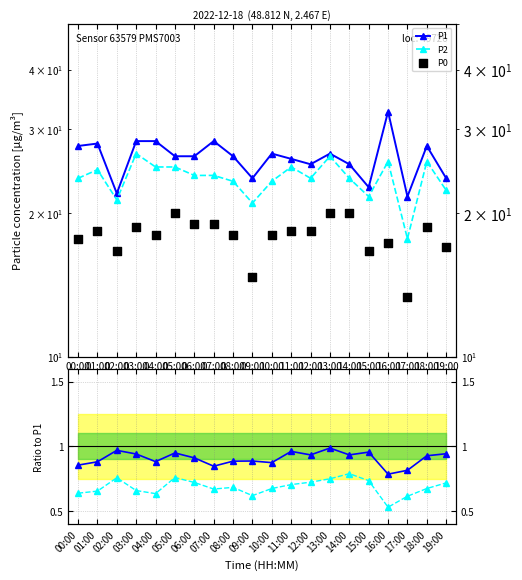

What is the total value across all series at 14:00?

70.7